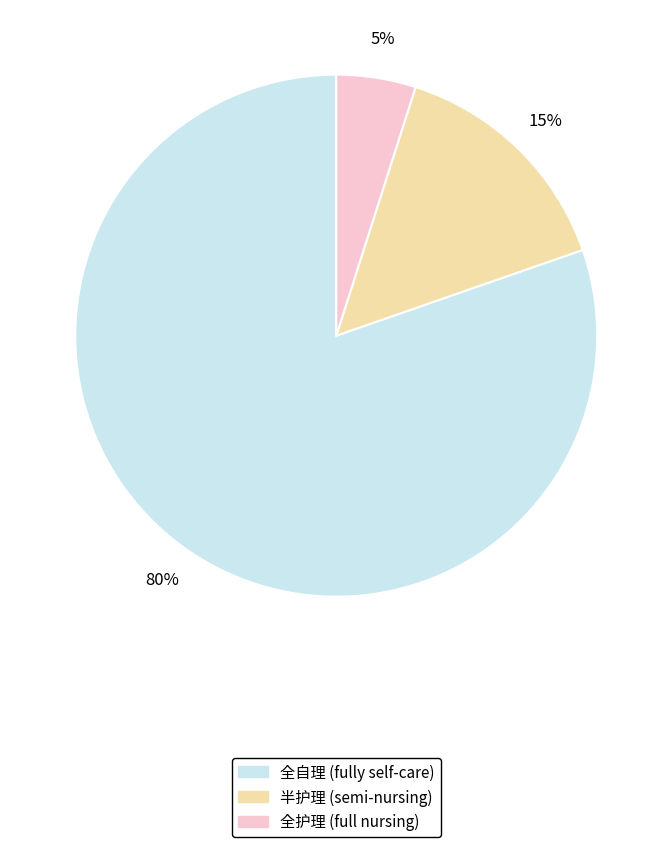

Combined, do 半护理 and 全护理 account for over 50%?

No